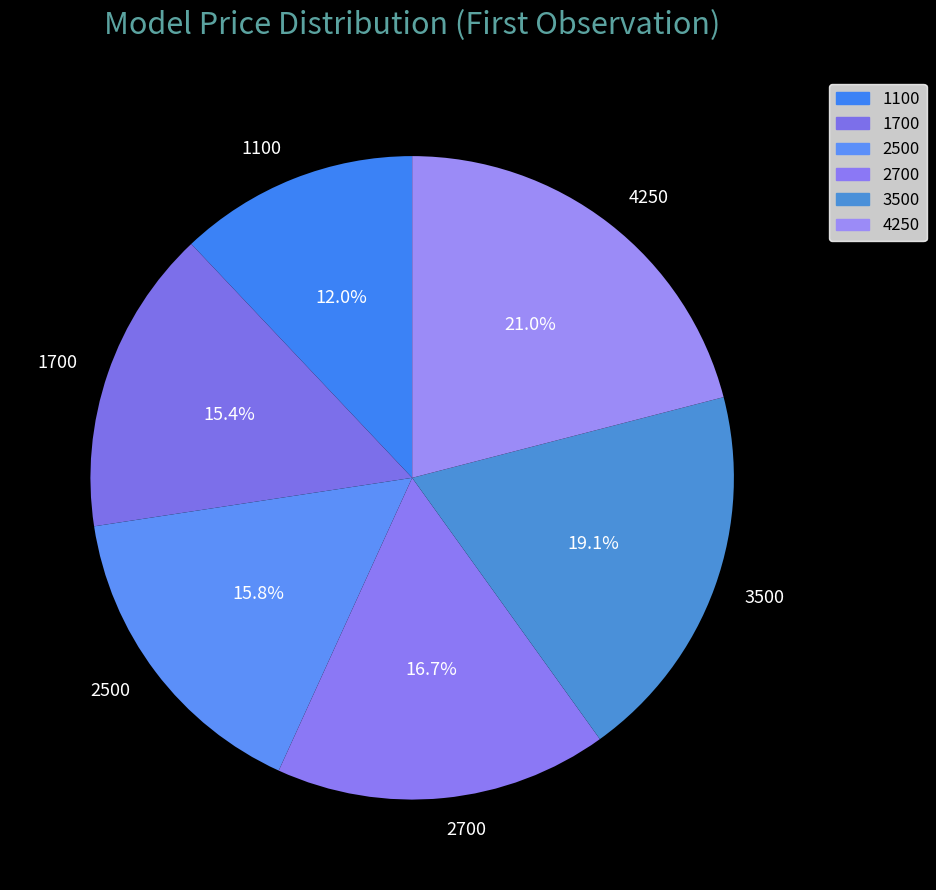

Count the number of slices in the pie.

6